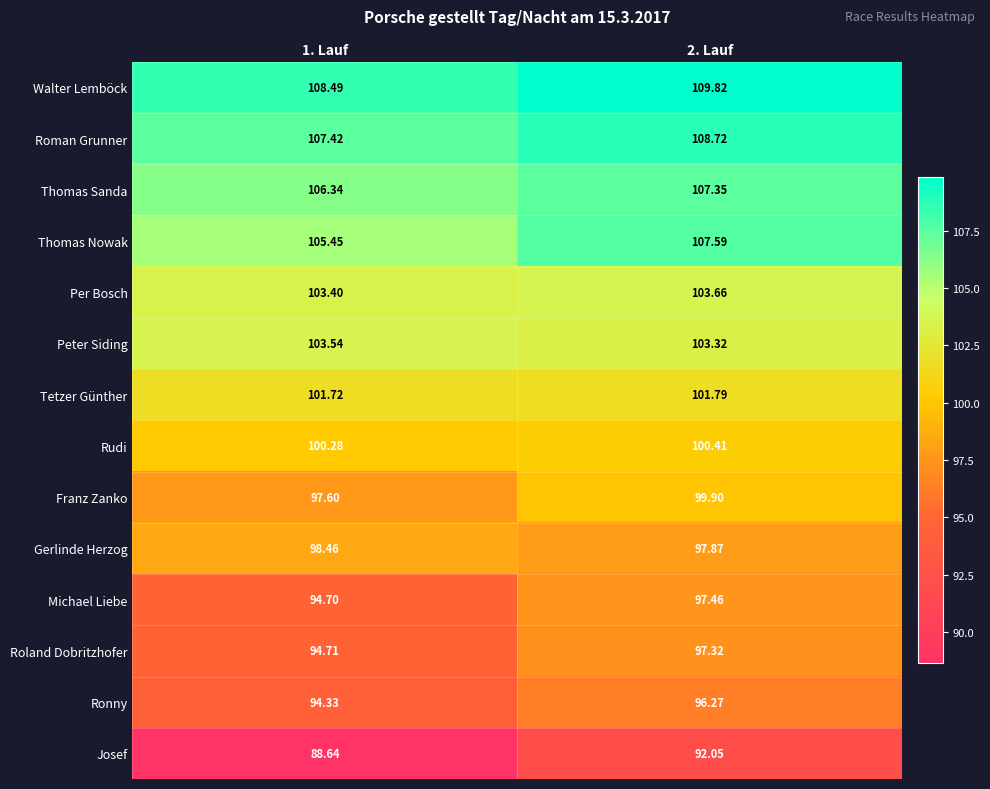

Count the number of categories in the chart.

2